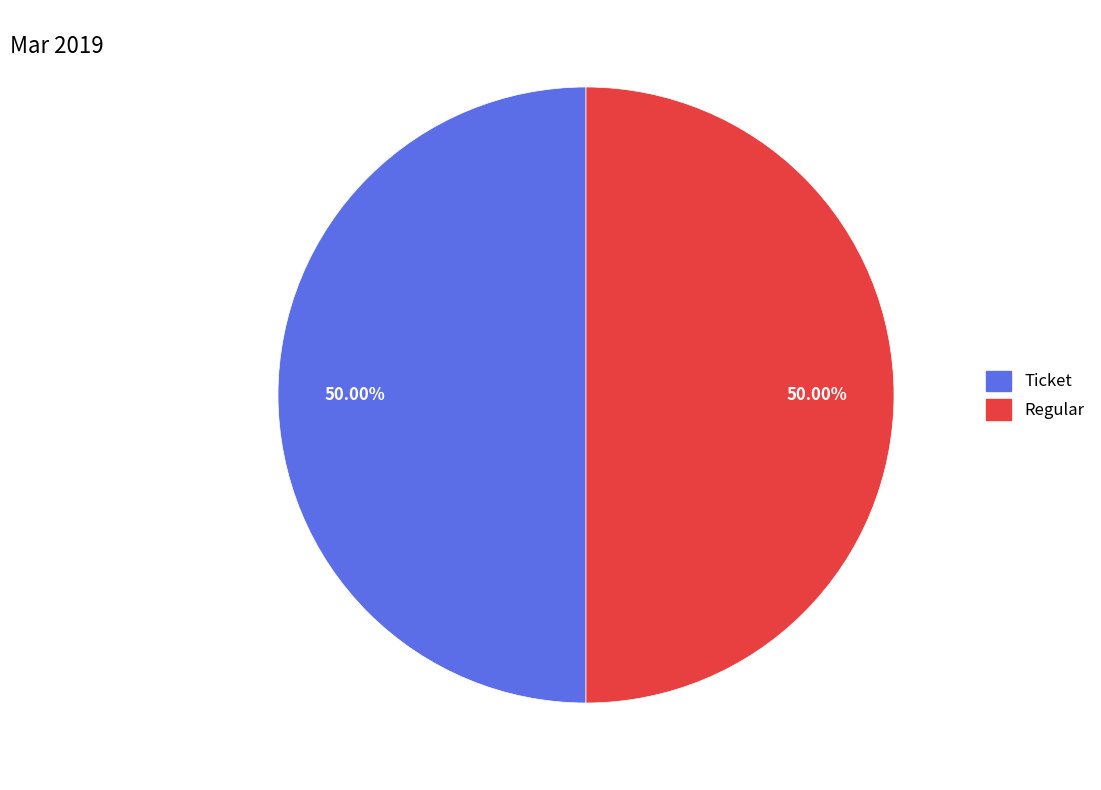

What is the ratio of the value at Regular to the value at Ticket?

1.0